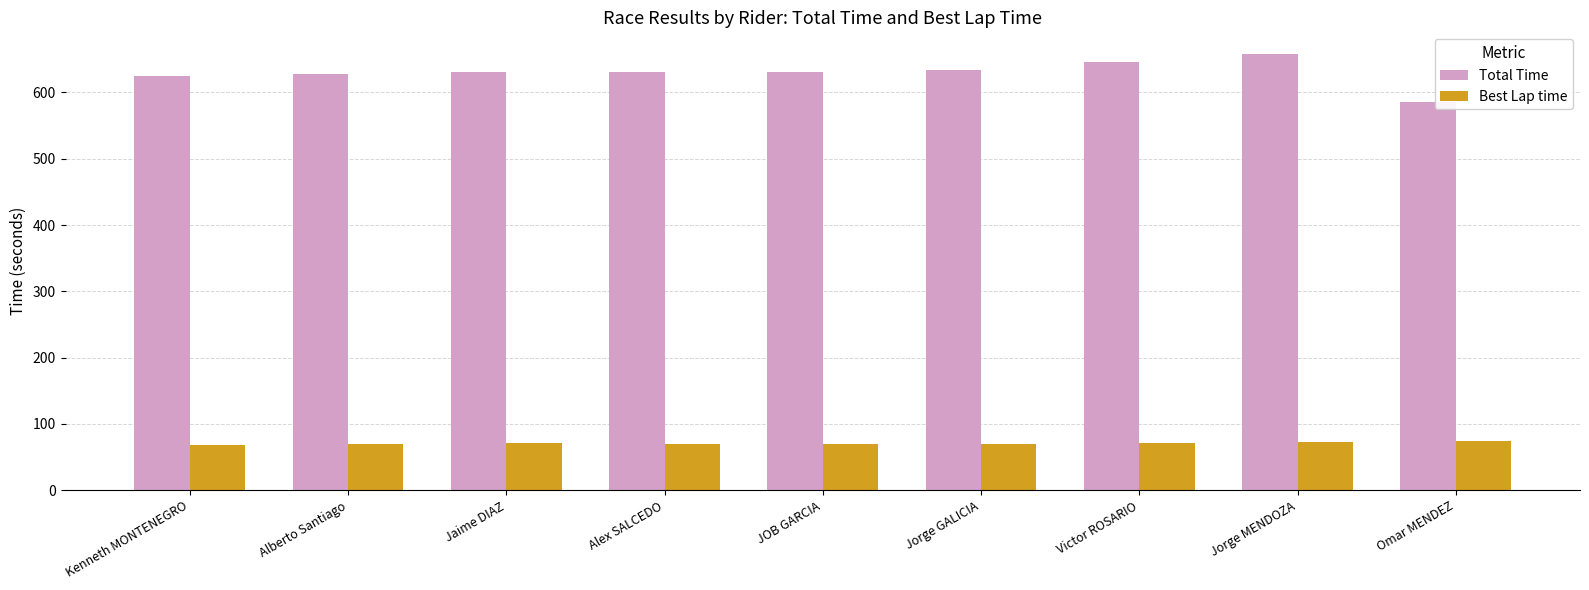

Which series has the widest spread of values?

Total Time